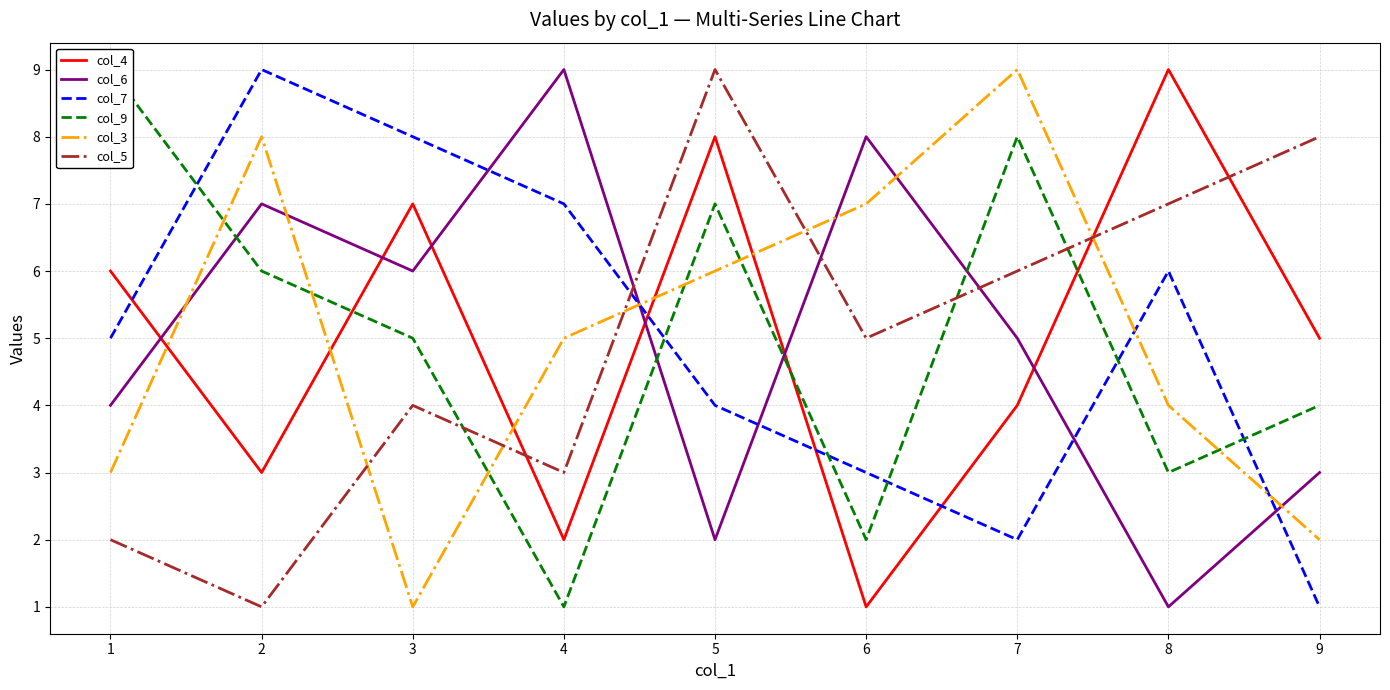

At which label is col_3 closest to 5?

4